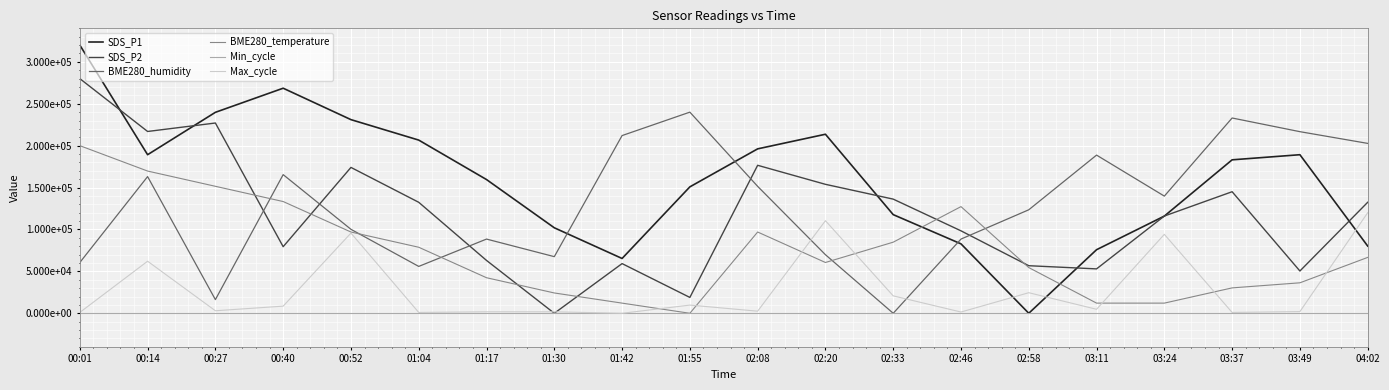

At which category does BME280_humidity reach its first local valley?

00:27